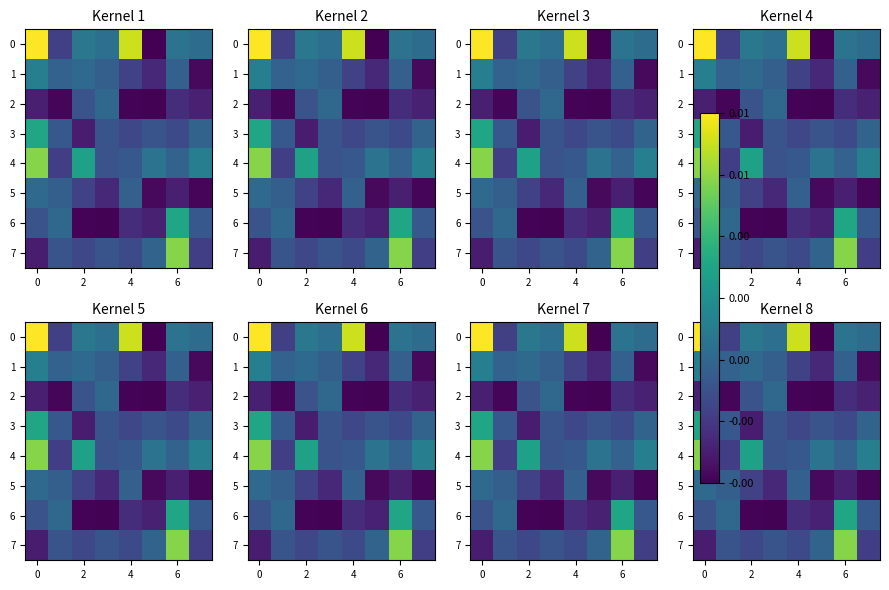

How many data points does each series have?

8